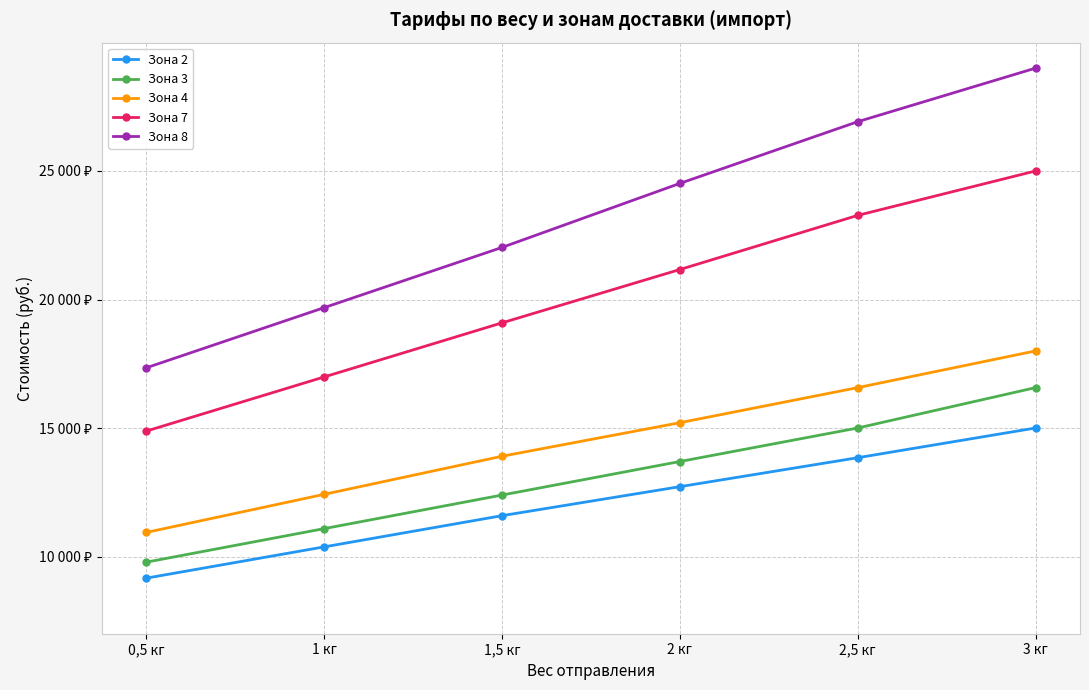

At how many categories does at least one series exceed 24083?

3